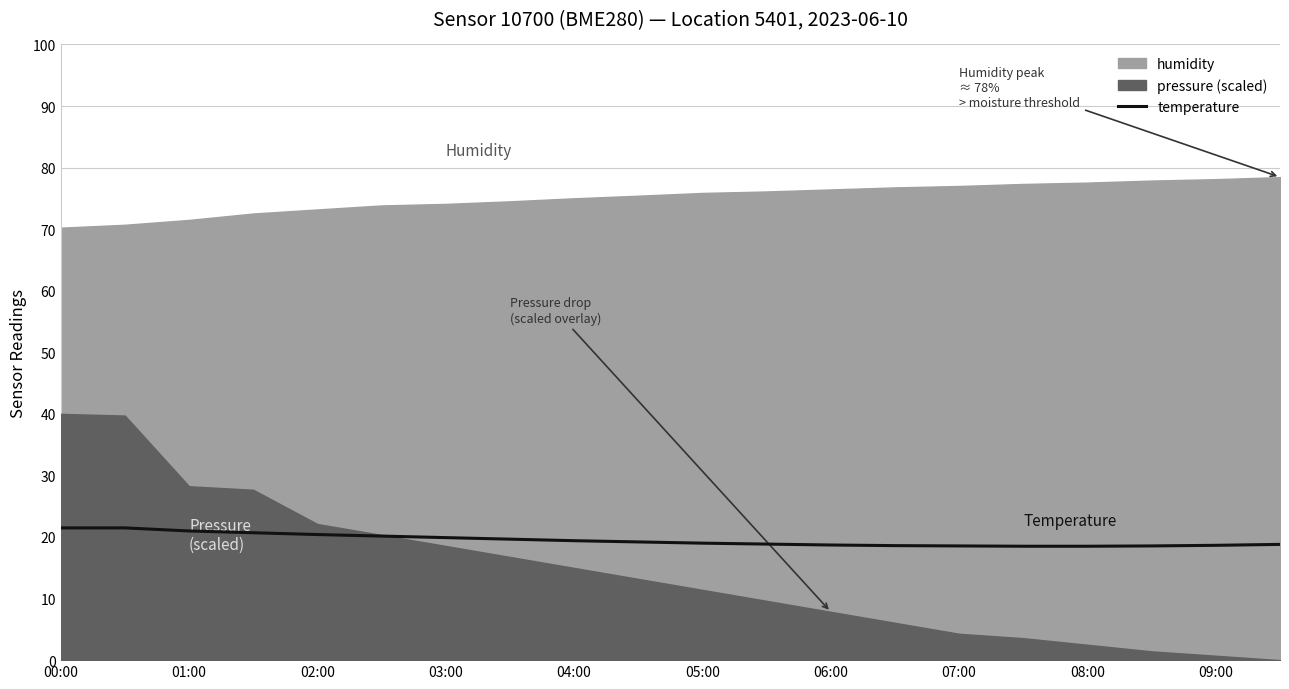

What is the lowest value of the temperature series?

18.5